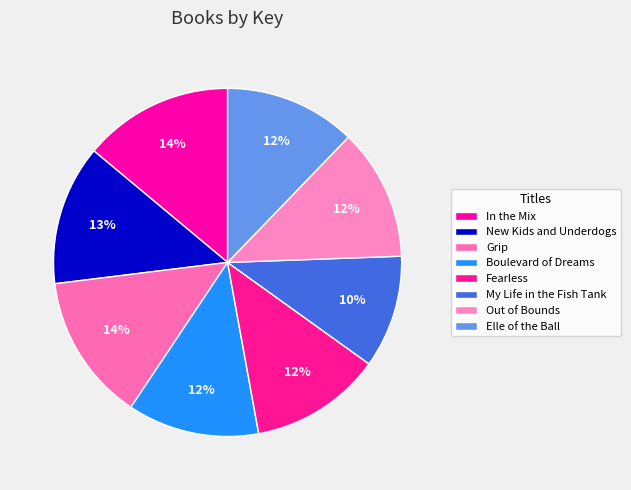

Rank the categories by value from lowest to highest.

My Life in the Fish Tank, Elle of the Ball, Out of Bounds, Fearless, Boulevard of Dreams, New Kids and Underdogs, Grip, In the Mix